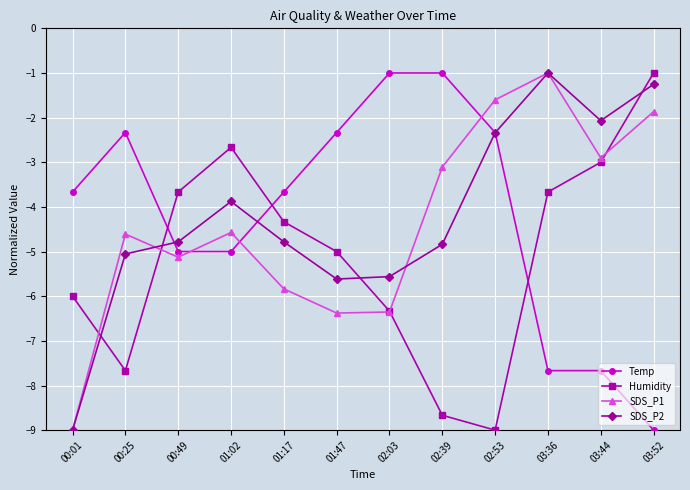

What is the minimum value shown in the chart?

-9.0